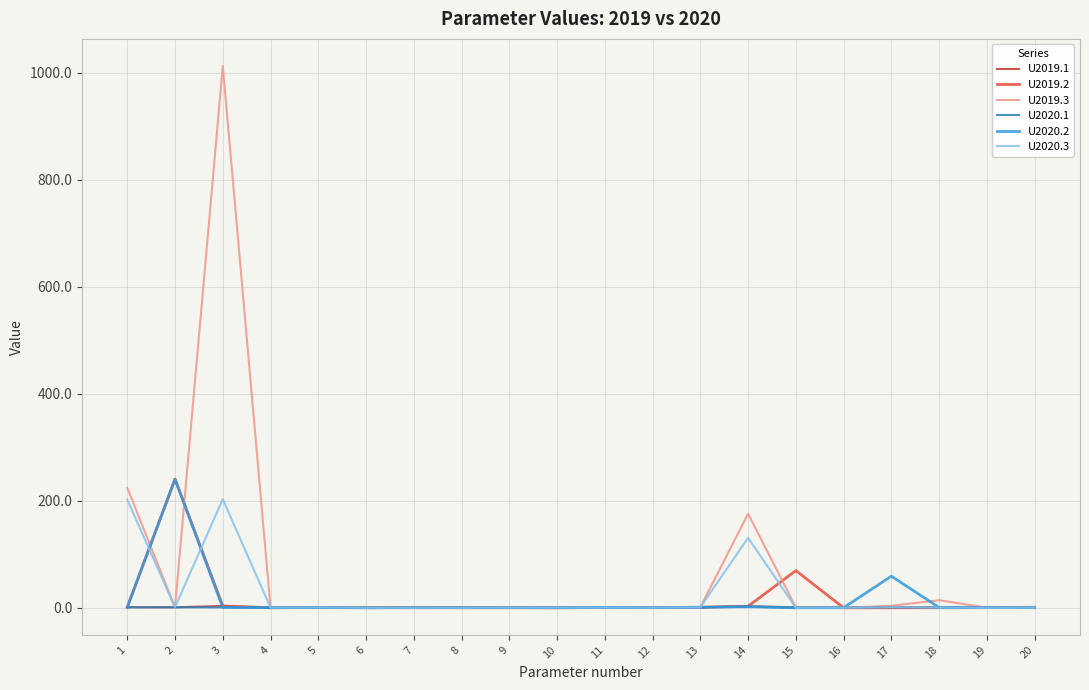

Which series has the widest spread of values?

U2019.3